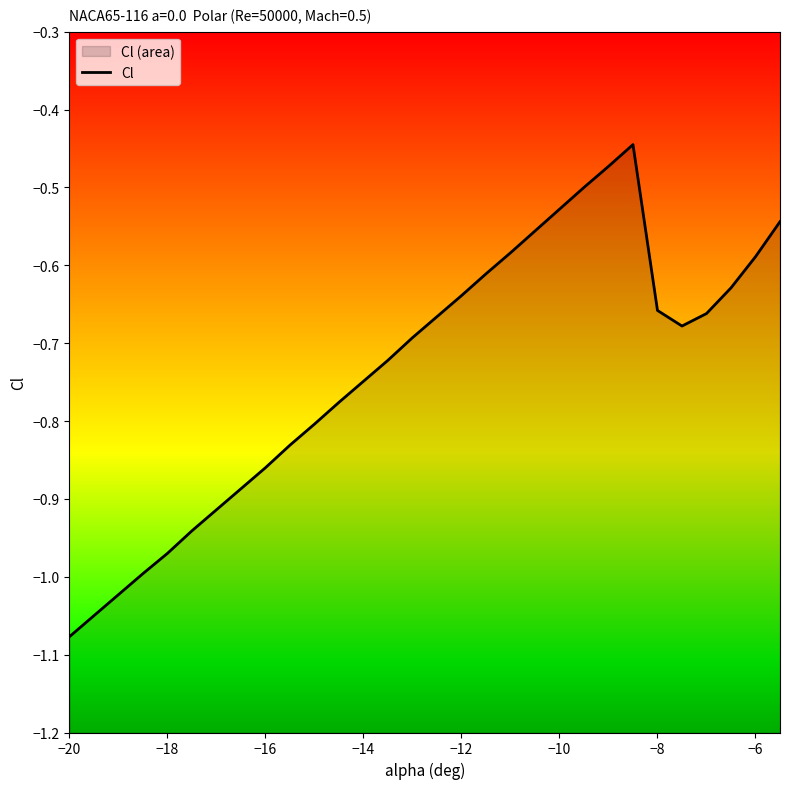

True or false: the data has more than 1 interior local peaks.

False